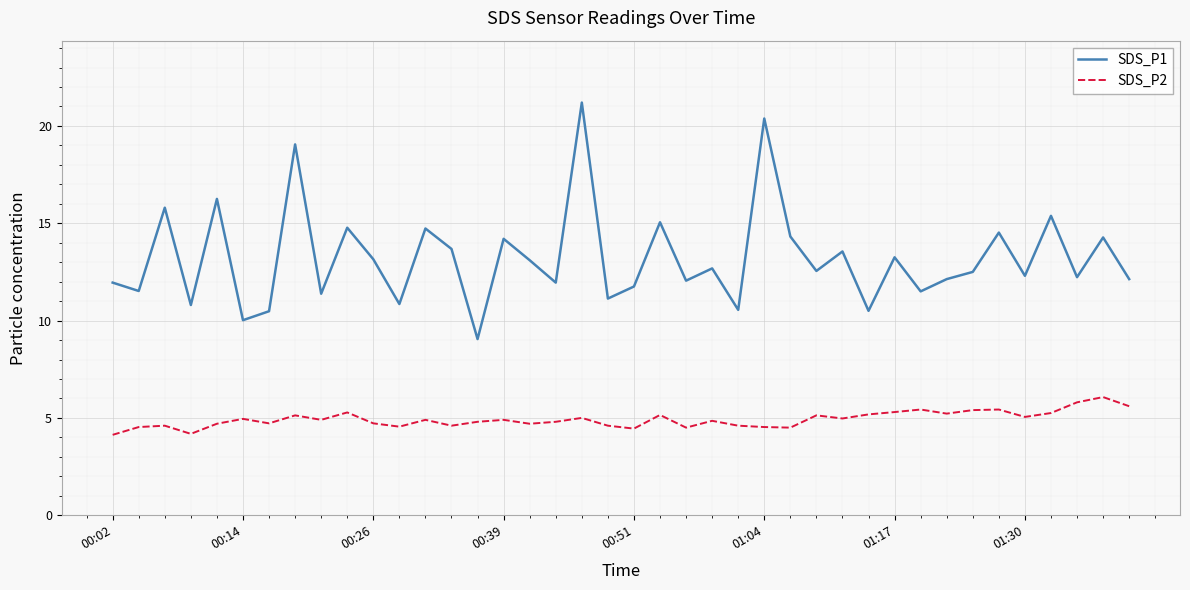

True or false: SDS_P1 and SDS_P2 intersect in this chart.

False